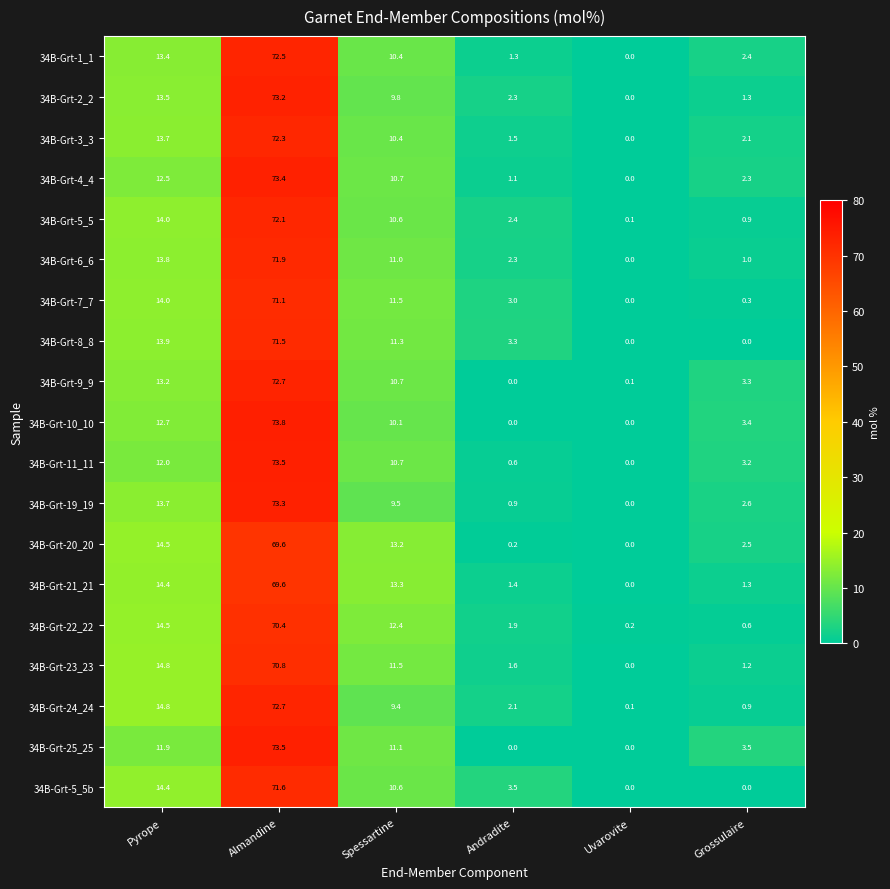

Which series has the widest spread of values?

34B-Grt-10_10